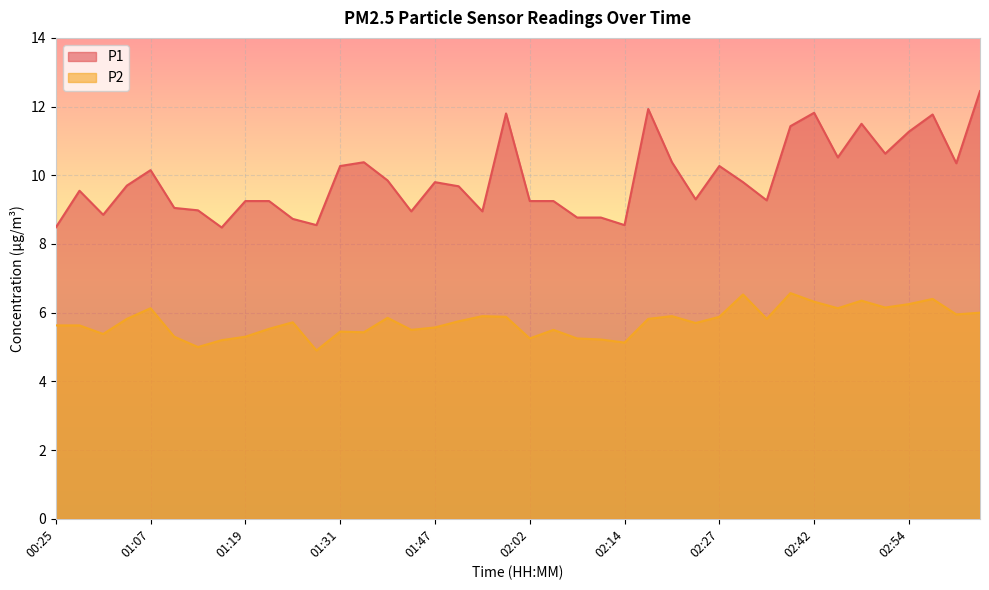

At which label is P2 closest to 5?

01:13